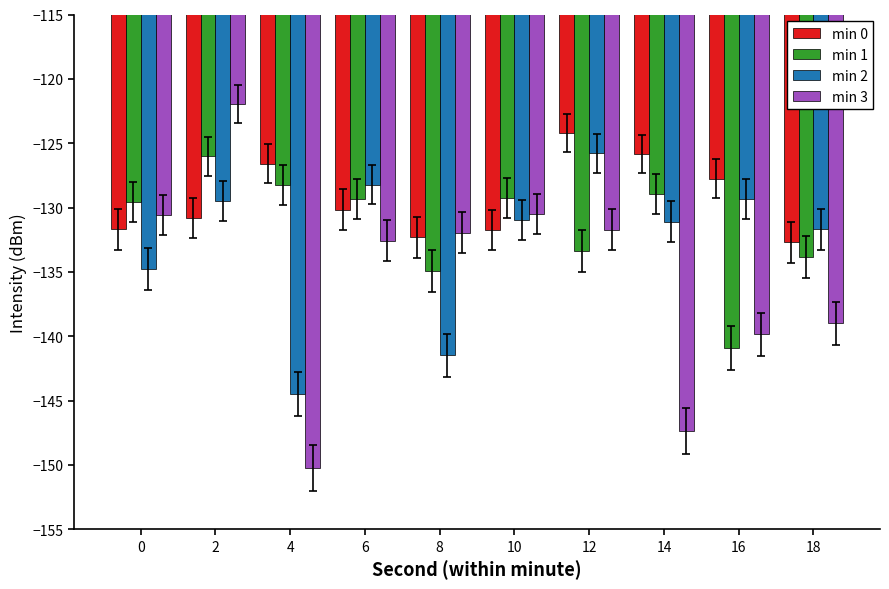

Which label corresponds to the smallest value in the chart?

4